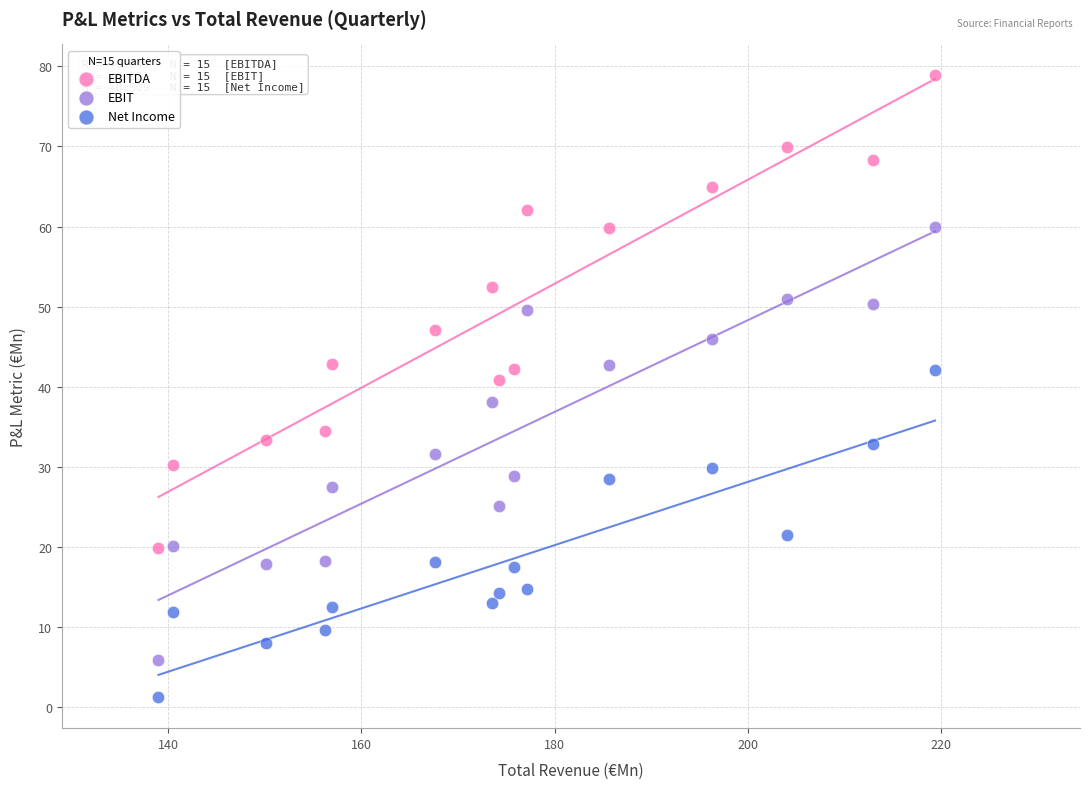

Across all data points, what is the range of X values (max minus min)?

80.4